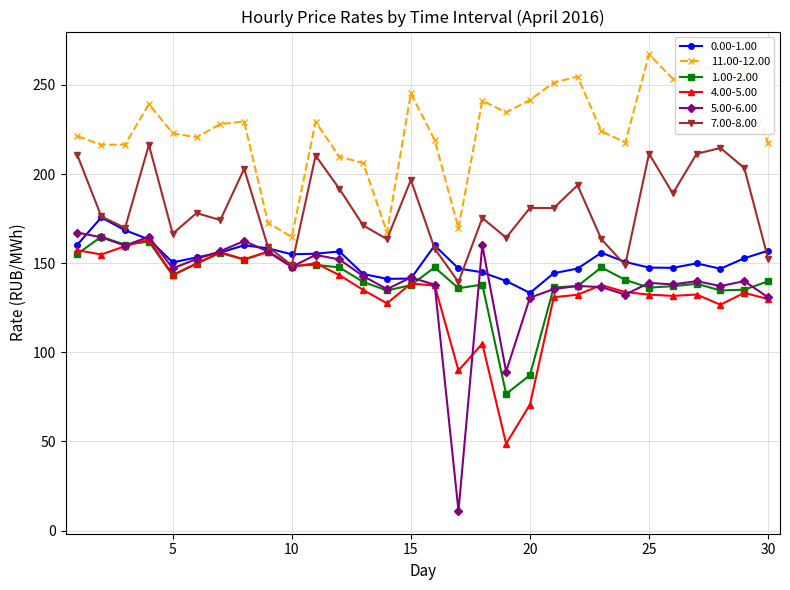

Which series has the largest total across all categories?

11.00-12.00